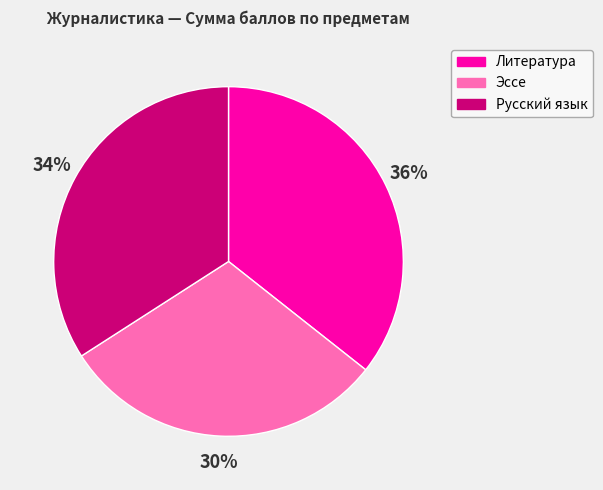

How many slices are in this pie chart?

3